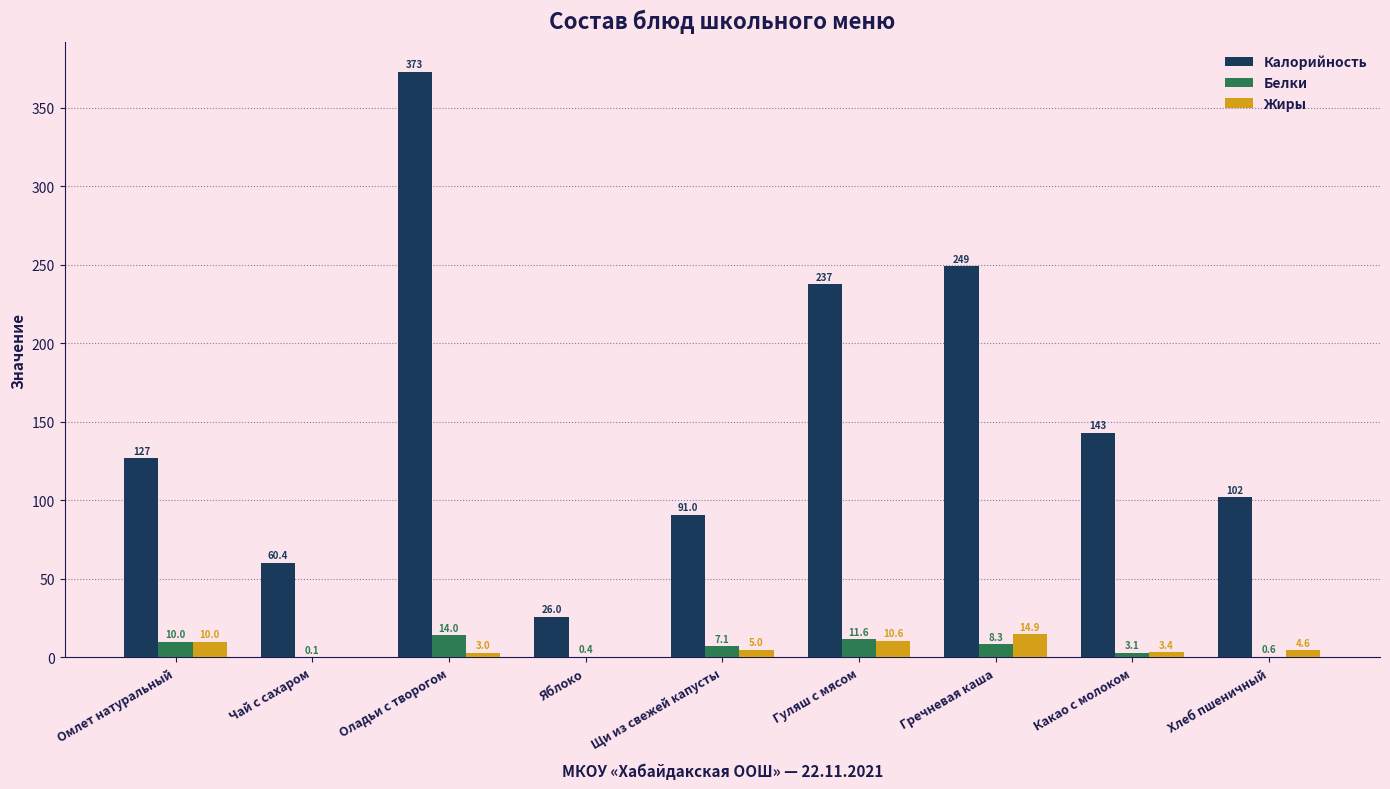

What are all the series names shown in the legend?

Калорийность, Белки, Жиры